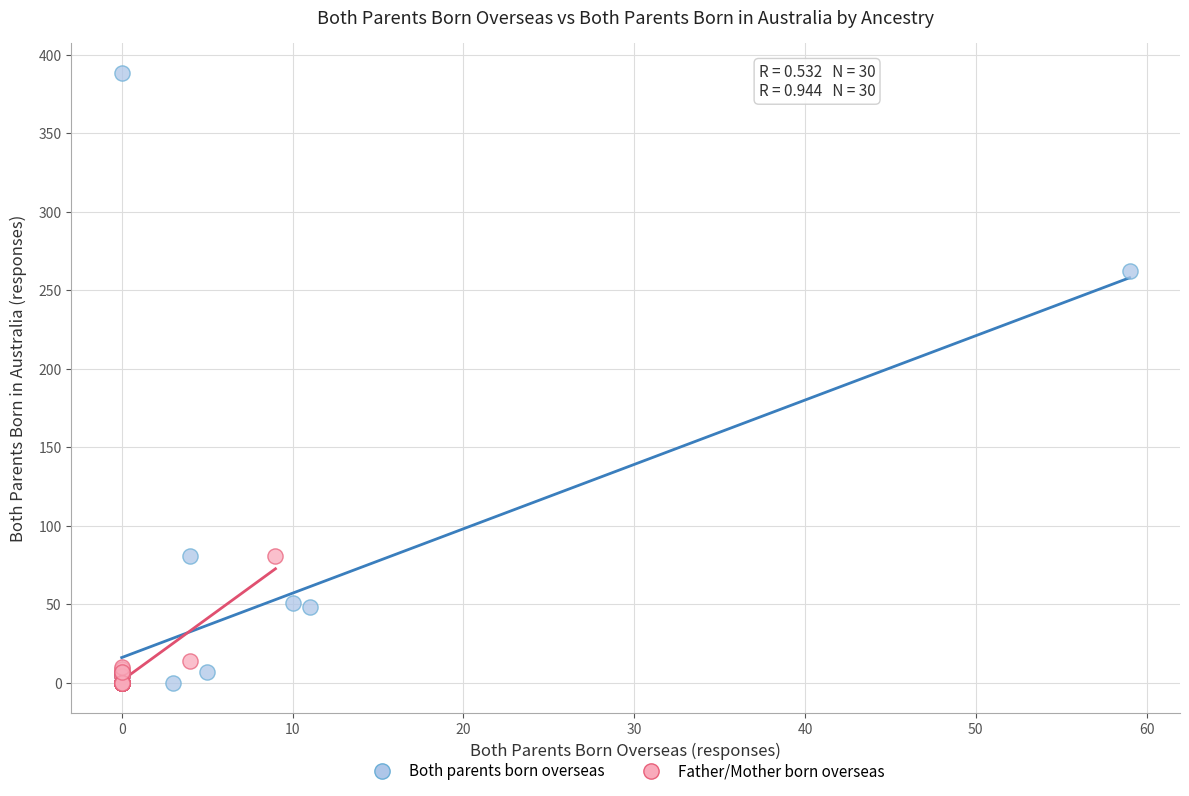

What are all the series names shown in the legend?

Both parents born overseas, Father/Mother born overseas